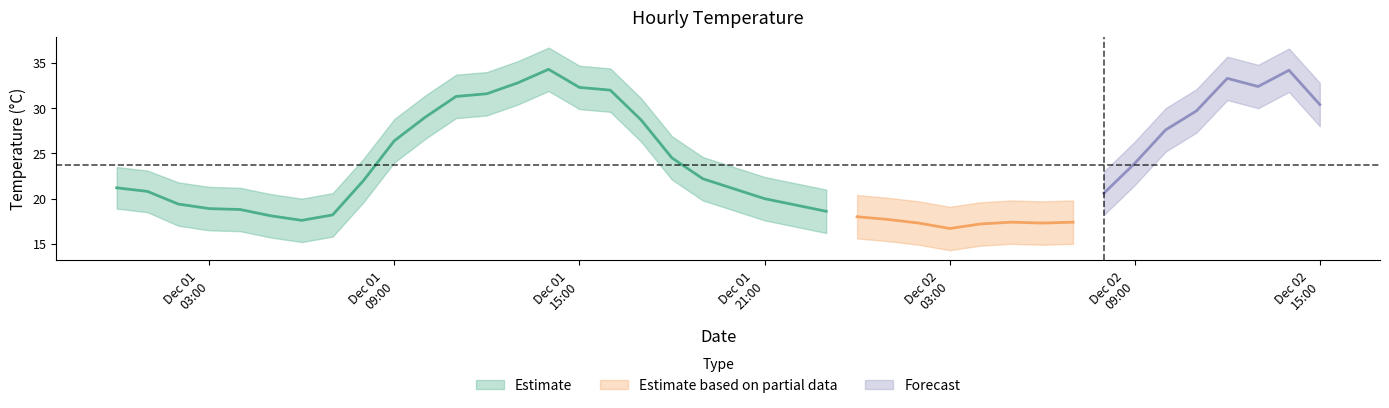

Is the value of Daily Mean Temp at 2021-12-01 22:00 greater than the value of Temp Upper at 2021-12-01 15:00?

No